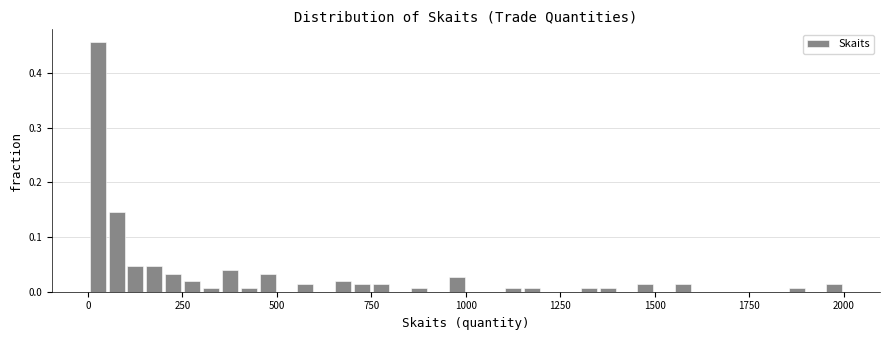

Around what value on the x-axis is the tallest bar? Give the approximate position of its centre, as read against the axis.

50